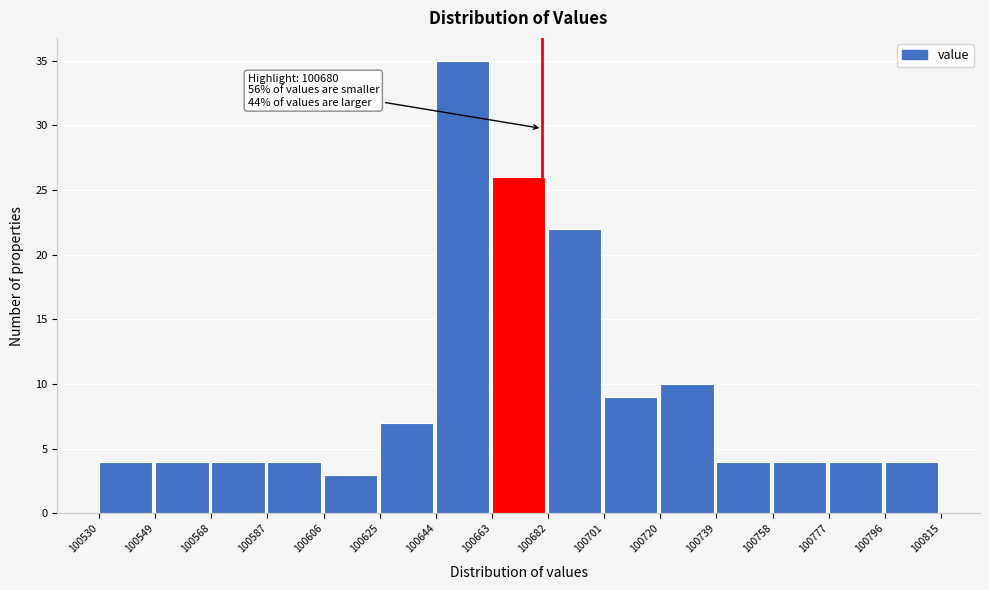

Over which range of the x-axis is the bar tallest?

100644 to 100663